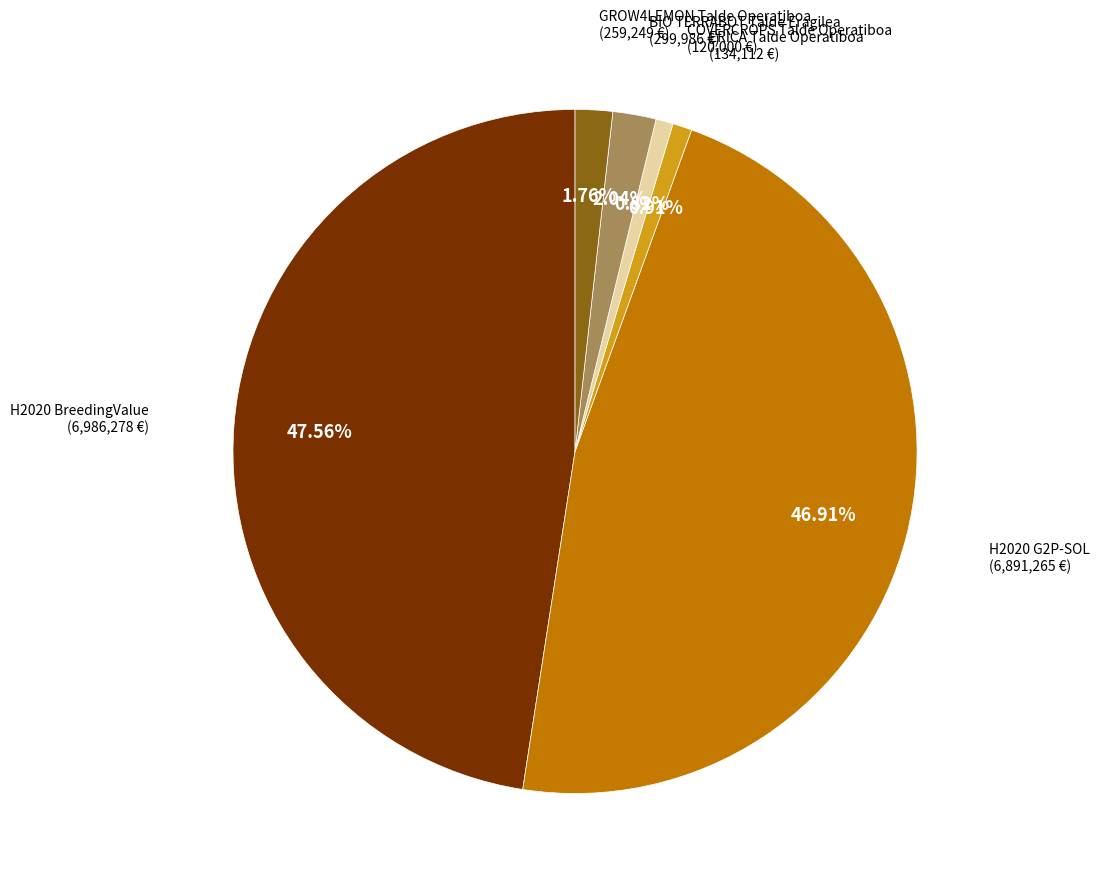

Does any single category account for the majority?

No